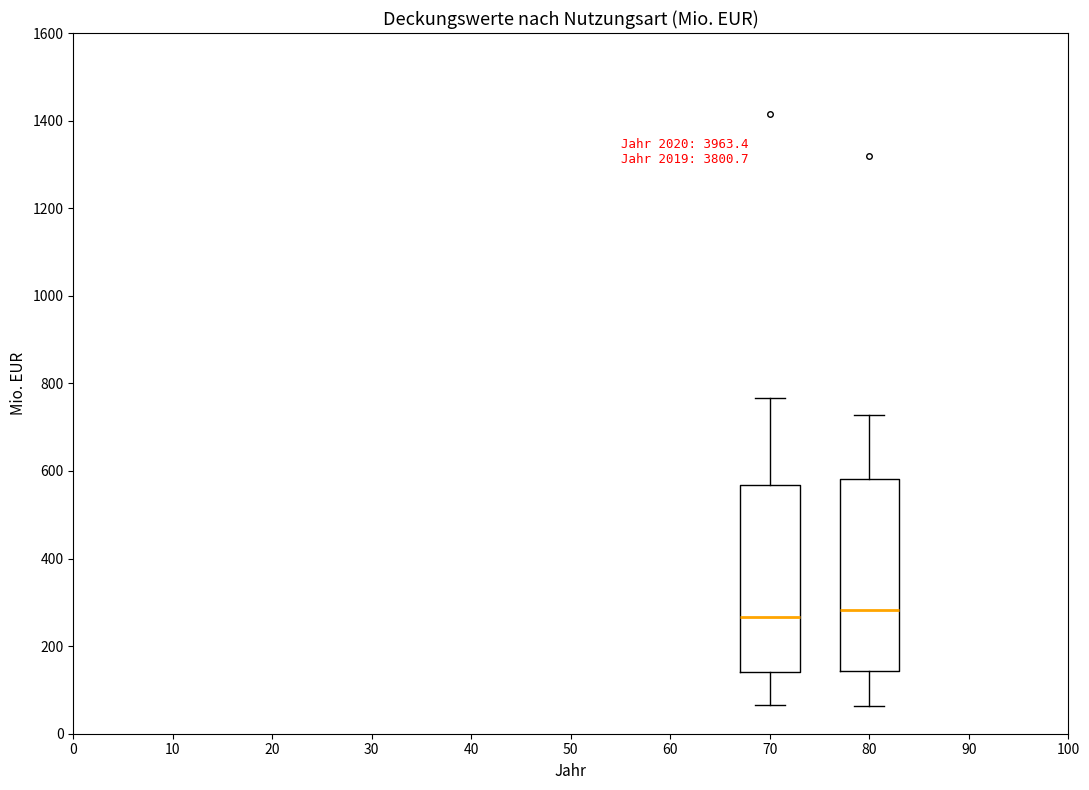

Reading left to right, read every box against the y-axis: the position of its median line, the range the box covers, and the ends of its whiskers. The values are not printed on the chart, so give them approximately, as read against the axis.

70: median 260, box 140 to 560, whiskers 60 to 760
80: median 280, box 140 to 580, whiskers 60 to 720